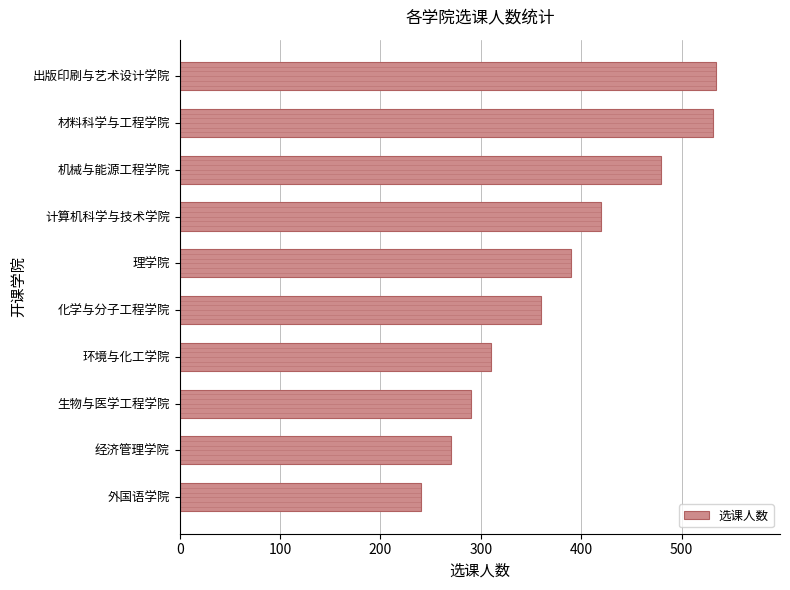

What is the change in value from 计算机科学与技术学院 to 机械与能源工程学院?

+60